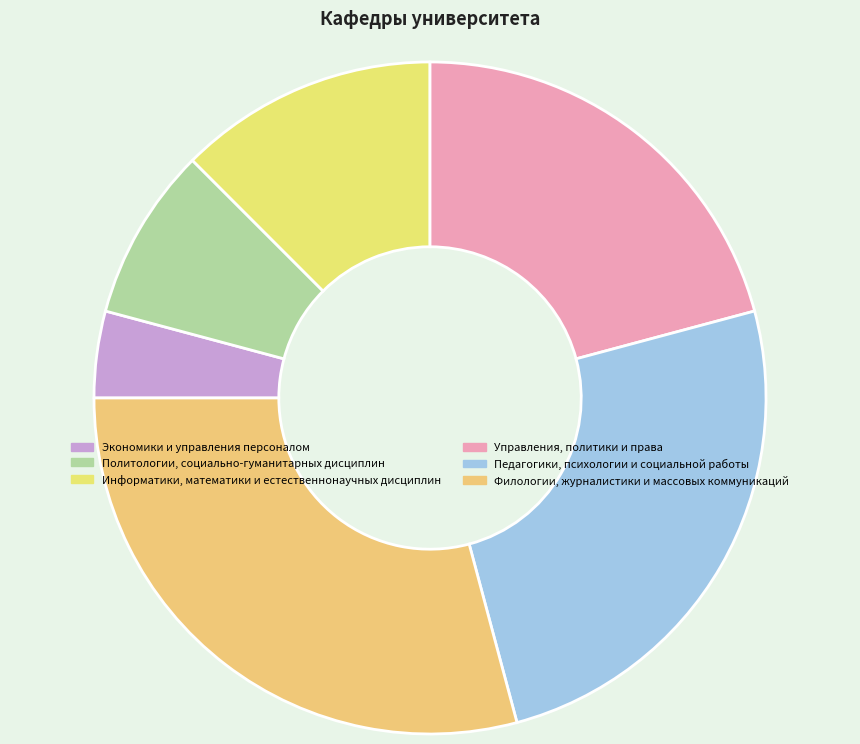

What is the largest slice in the pie chart?

Филологии, журналистики и массовых коммуникаций